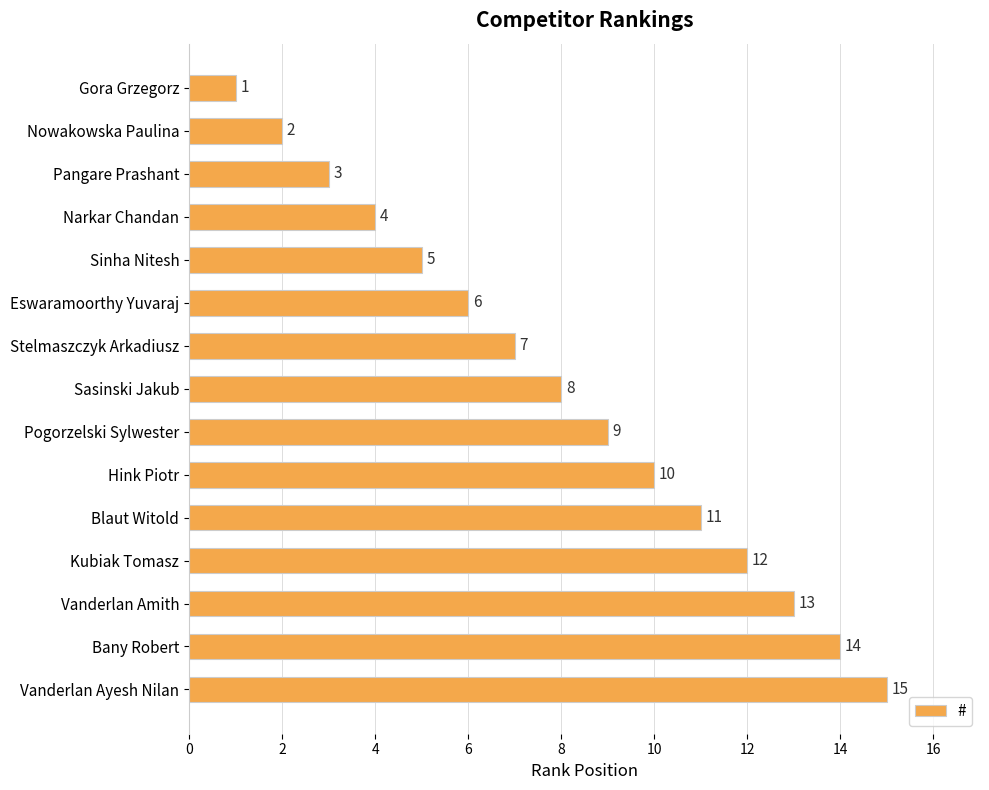

What is the value of the 2nd bar from the top?

2